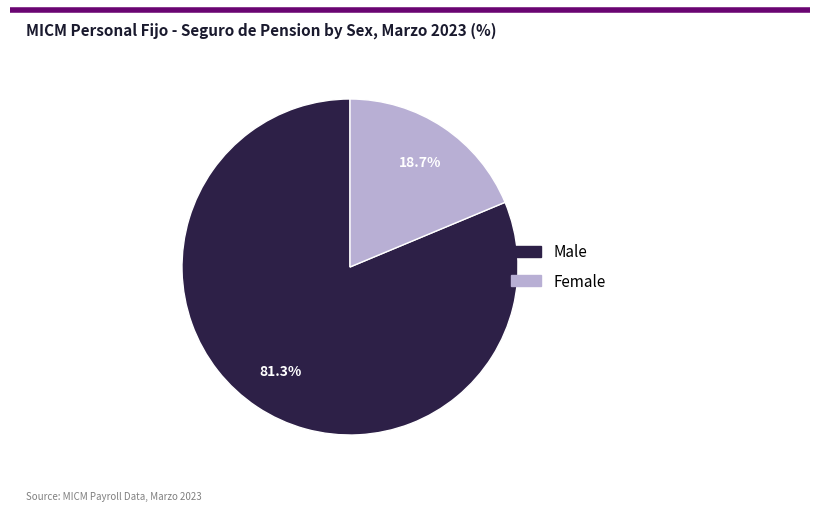

To the nearest percent, what is the difference between the largest and smallest slice percentages?

63%